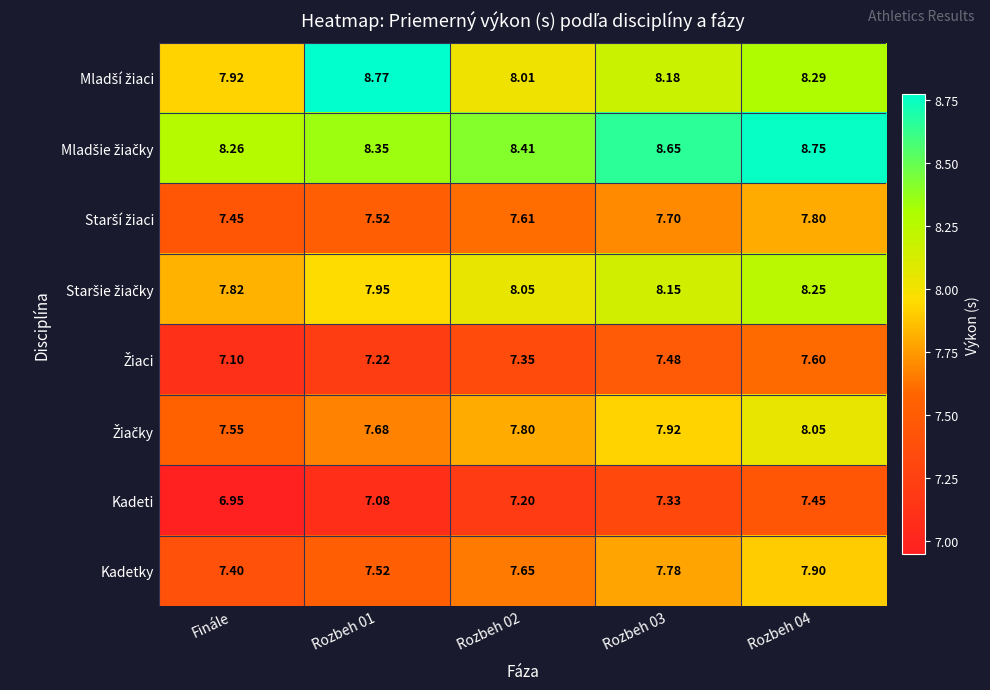

Where is Kadeti nearest to the value 7?

Finále